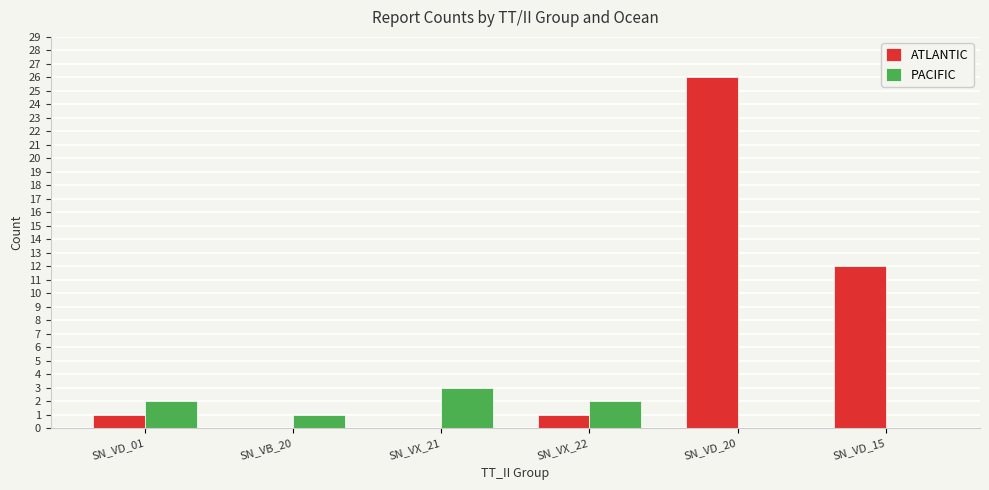

Between SN_VB_20 and SN_VD_15, which series saw the biggest shift?

ATLANTIC